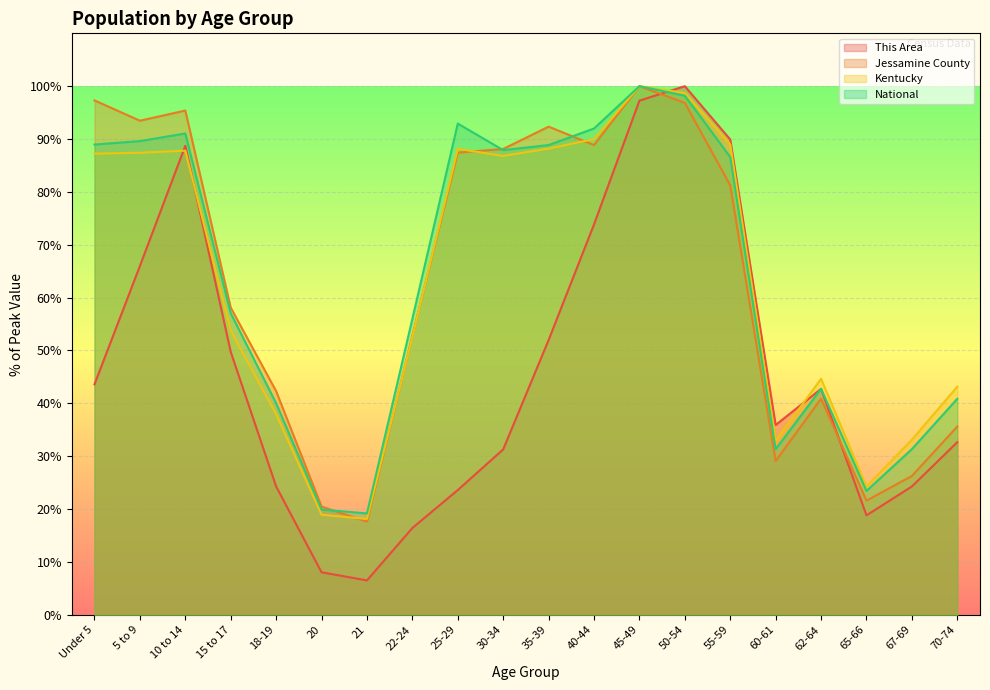

How many lines are shown in the chart?

4